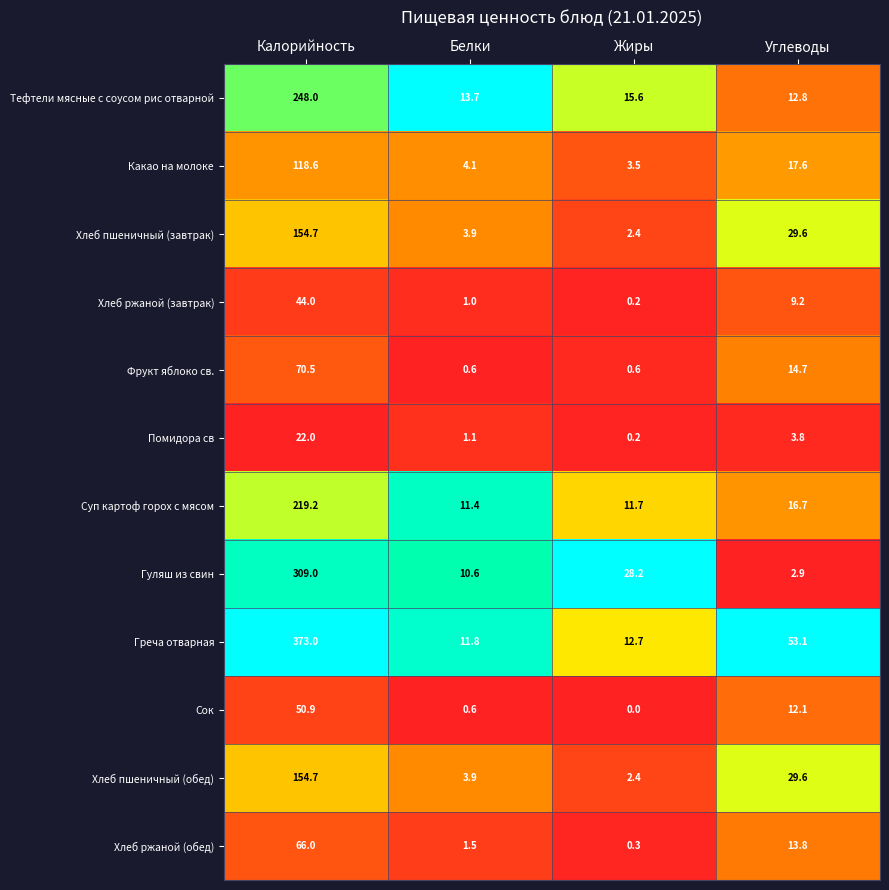

List the labels in order of Хлеб ржаной (обед) value, largest first.

Калорийность, Углеводы, Белки, Жиры